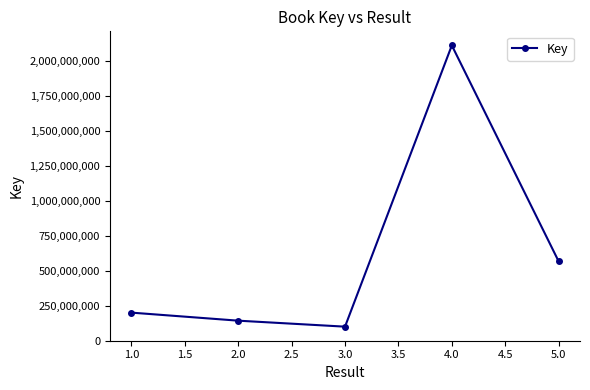

How many interior local valleys (lower than both neighbors) does the data have?

1